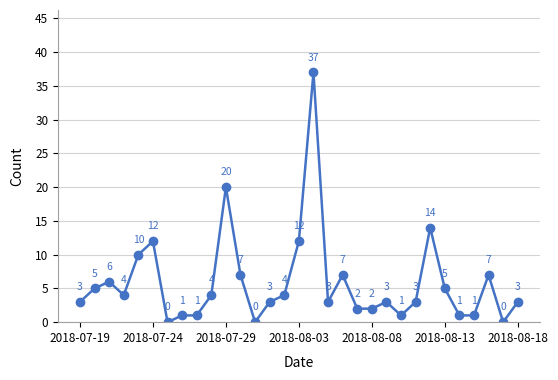

What is the difference between the second highest and second lowest values?

20